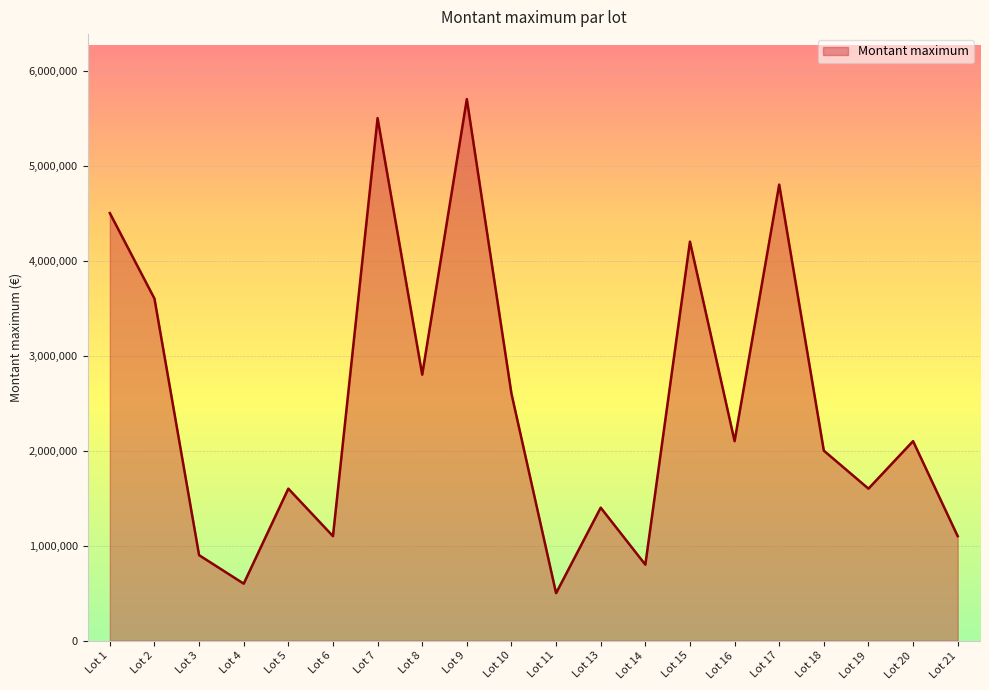

Between Lot 16 and Lot 14, which is larger?

Lot 16